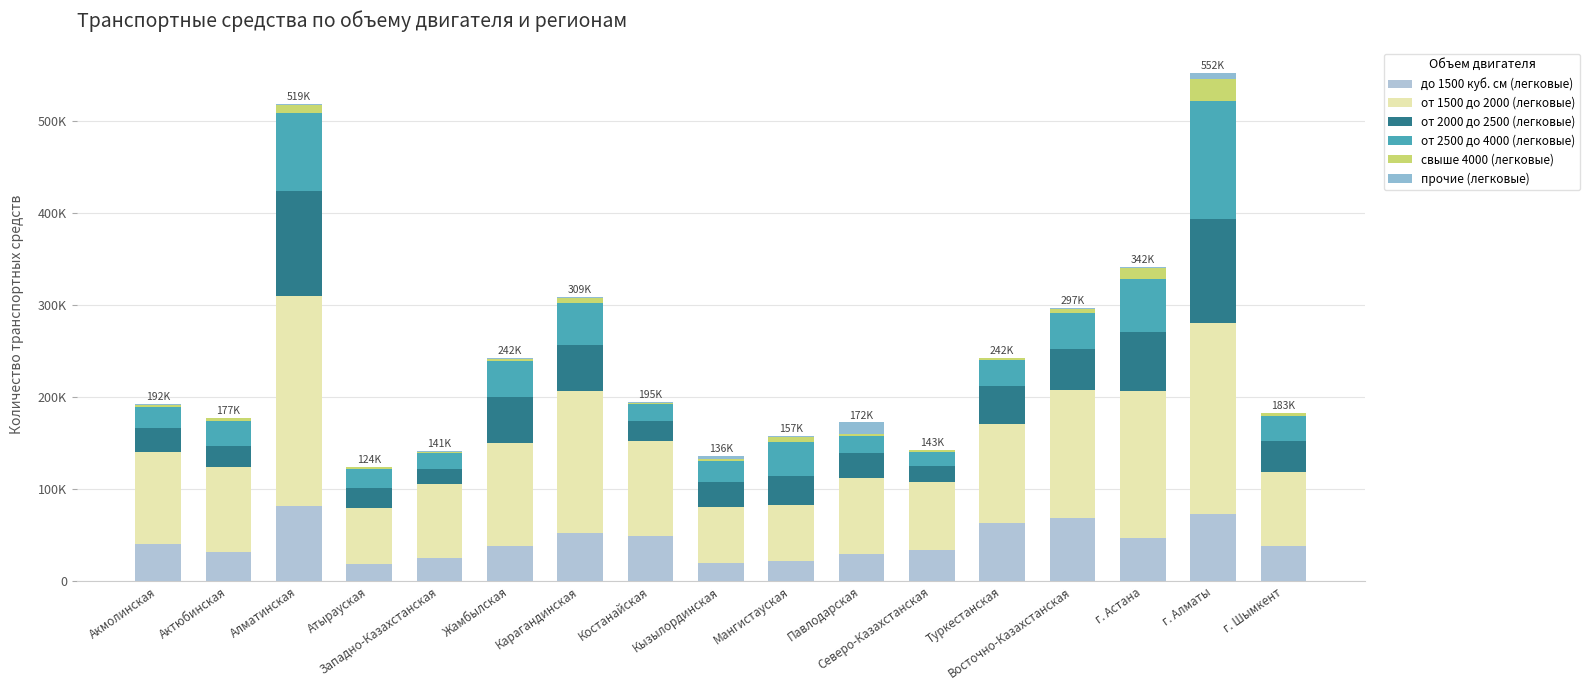

What is the total value across all series at Алматинская?

518952